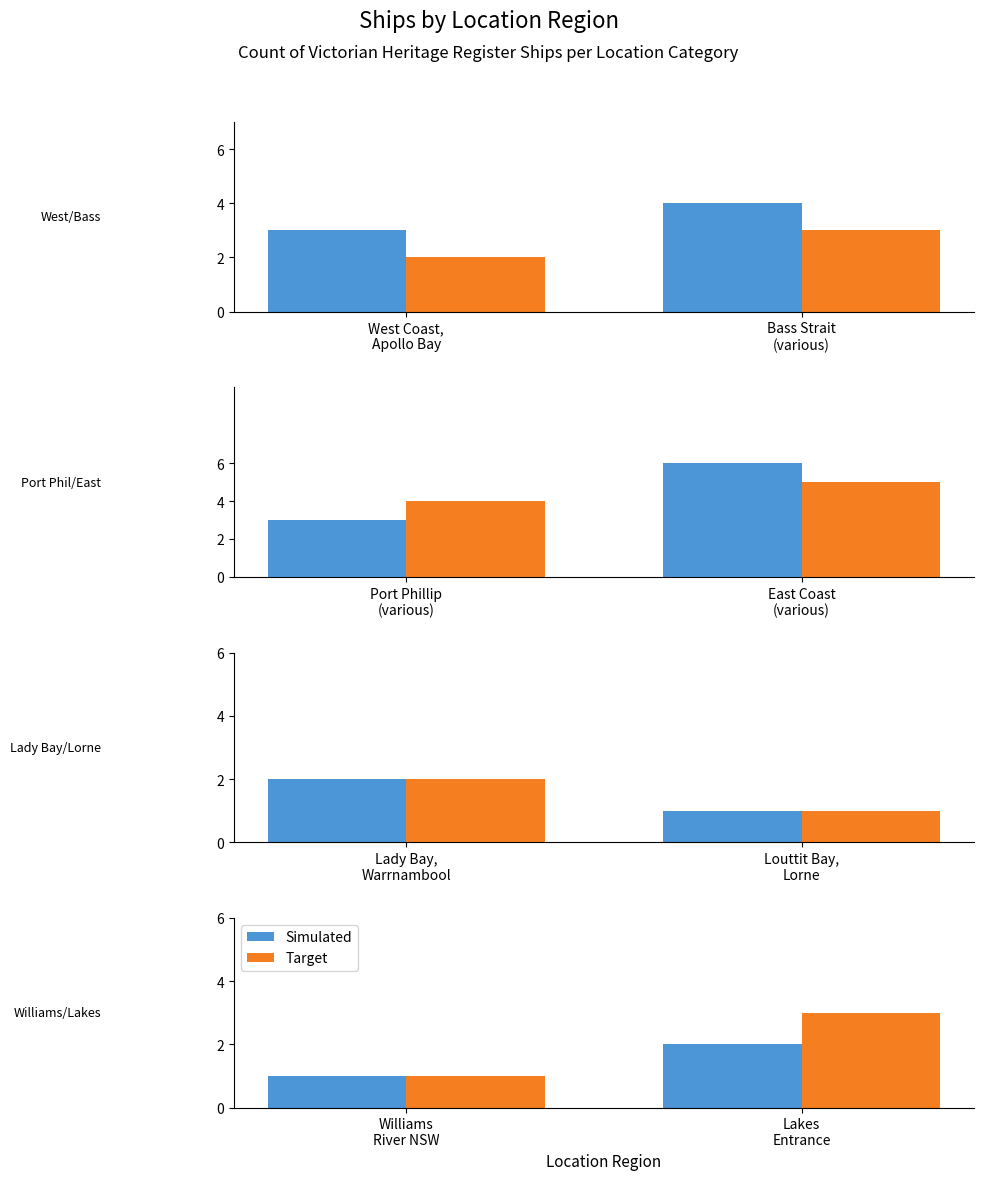

True or false: Simulated has a value of 1 at Williams River NSW.

False